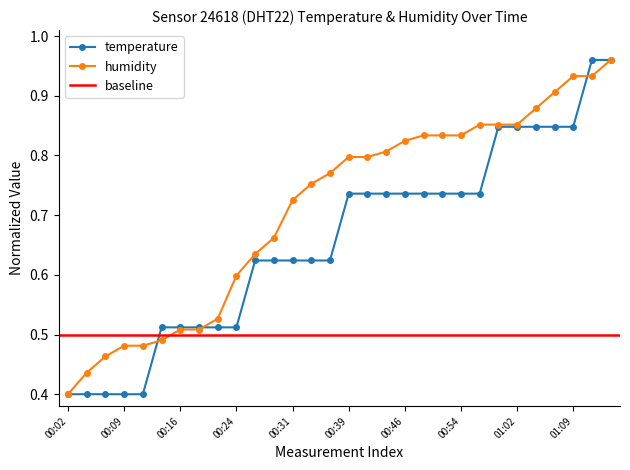

At which label is the value closest to 0?

00:02